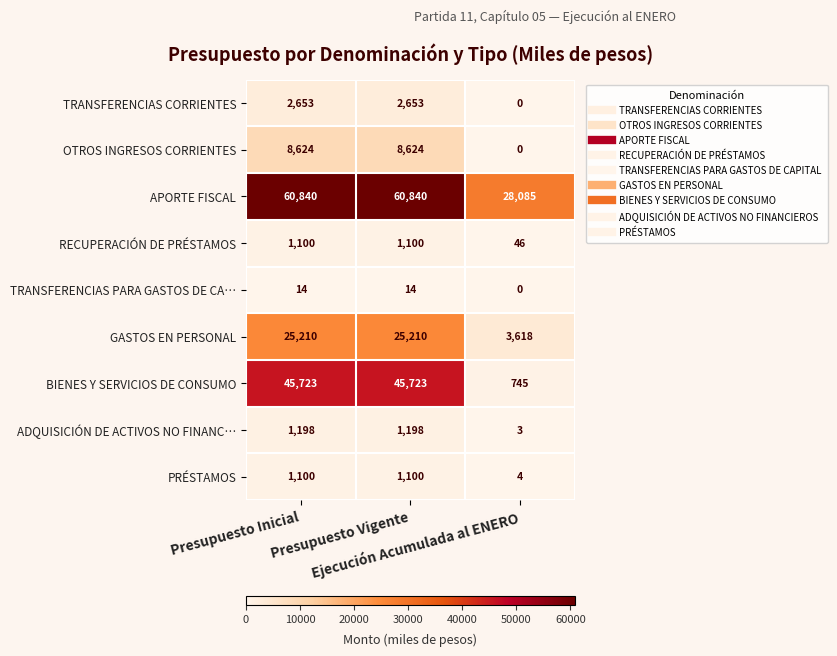

Which series has the largest range (max minus min)?

BIENES Y SERVICIOS DE CONSUMO